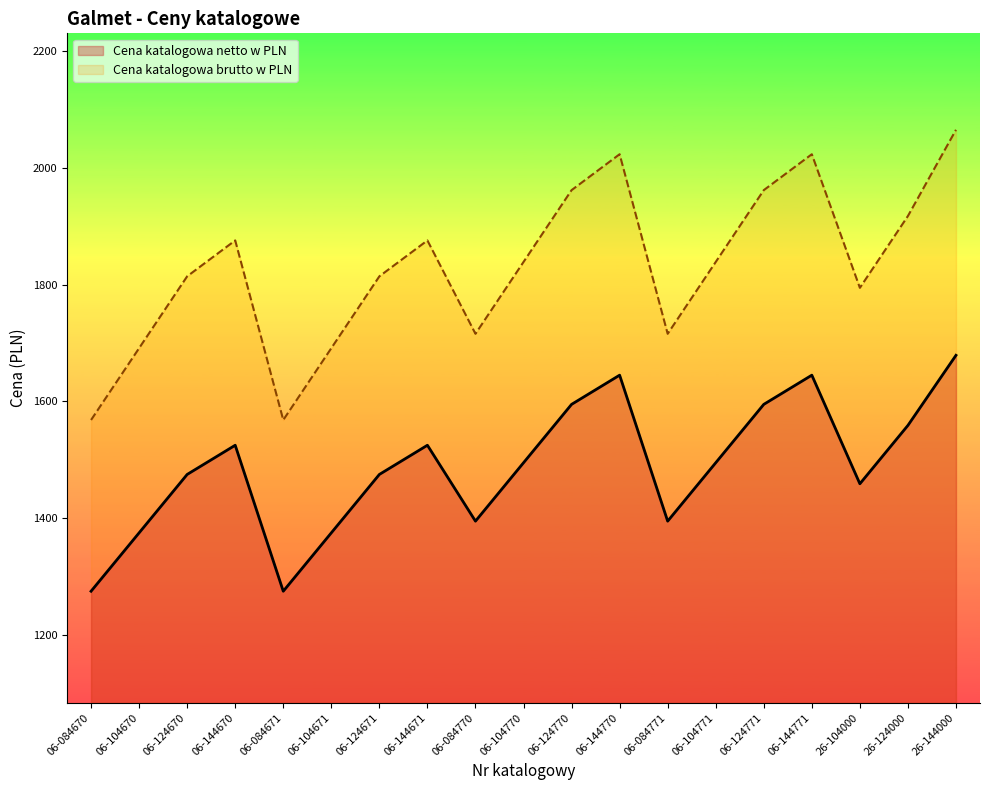

Does the chart have visible grid lines?

No